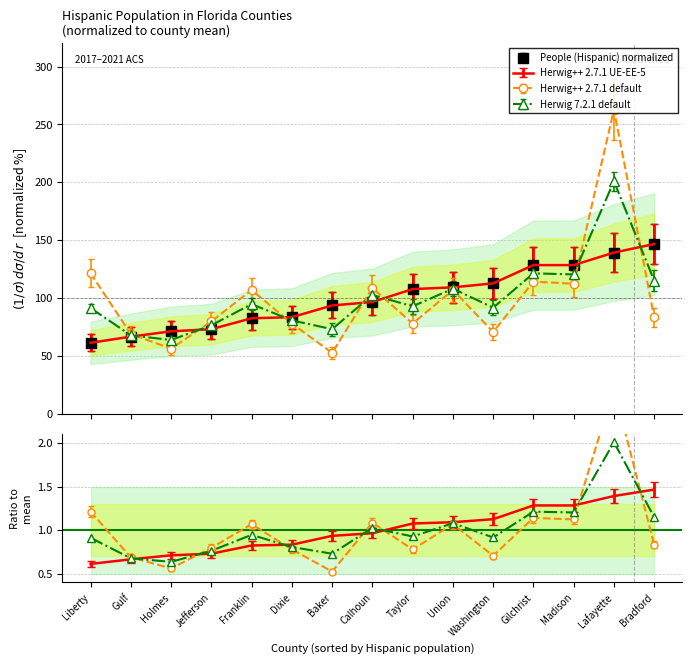

At which category does Value (Percent) reach its first local valley?

Holmes